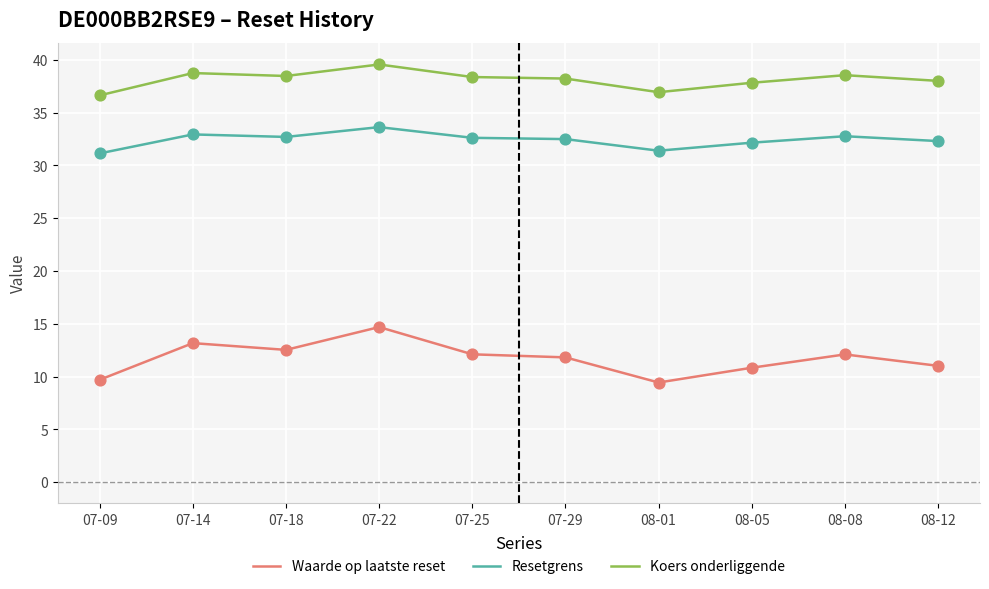

Is the value of Waarde op laatste reset at 08-05 greater than the value of Koers onderliggende at 07-25?

No